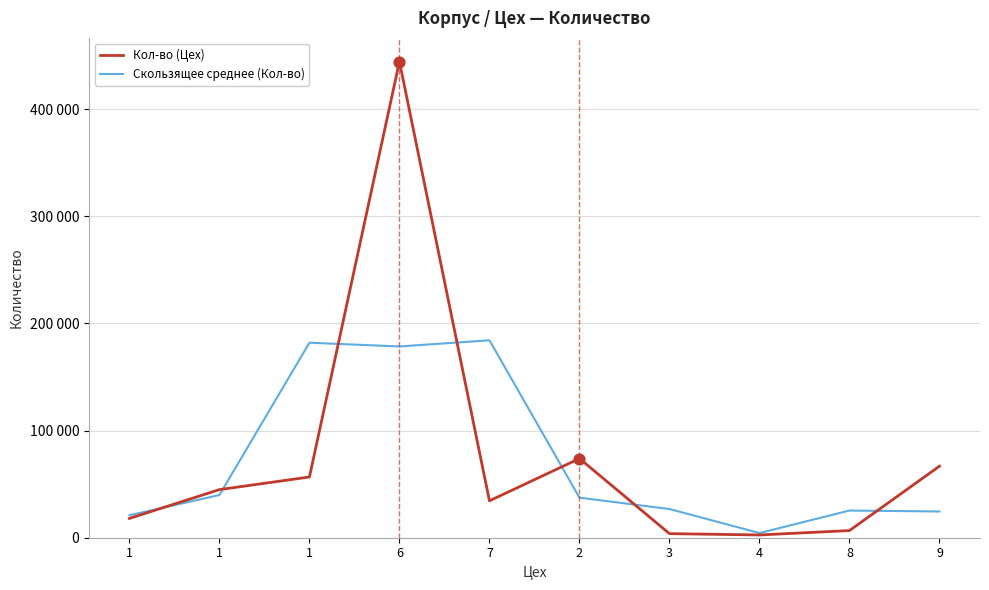

At which category is the sum across all series the highest?

6